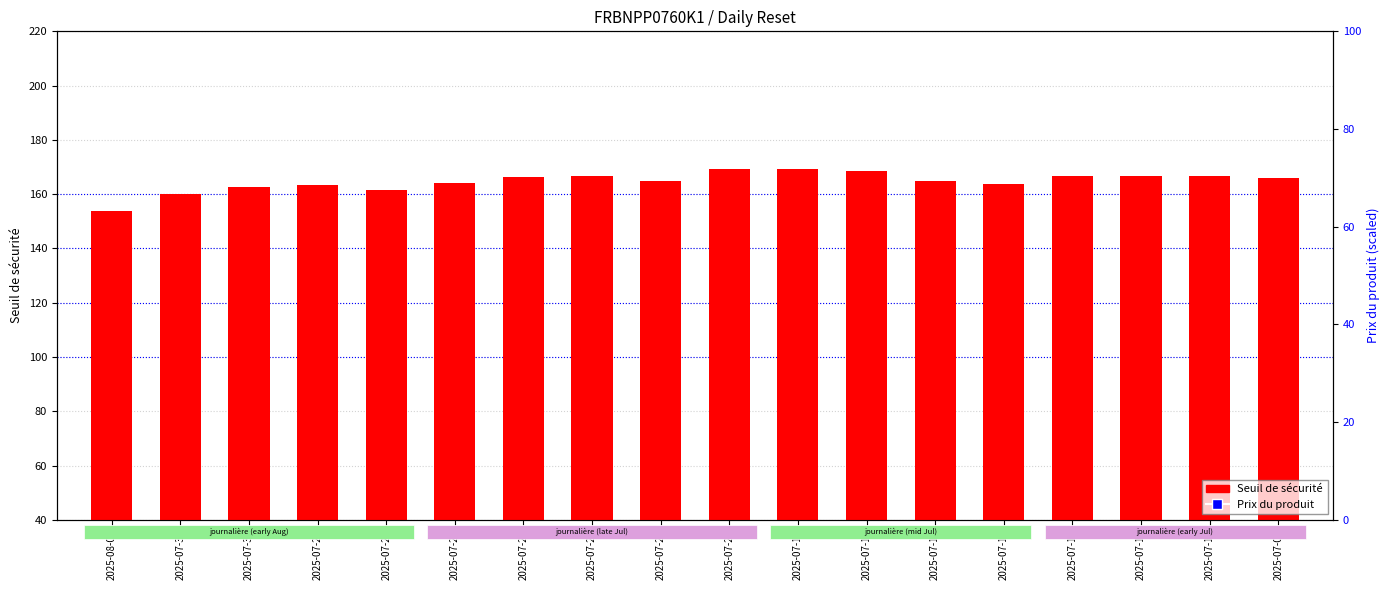

What is the total value across all series at 2025-07-18?

384.5